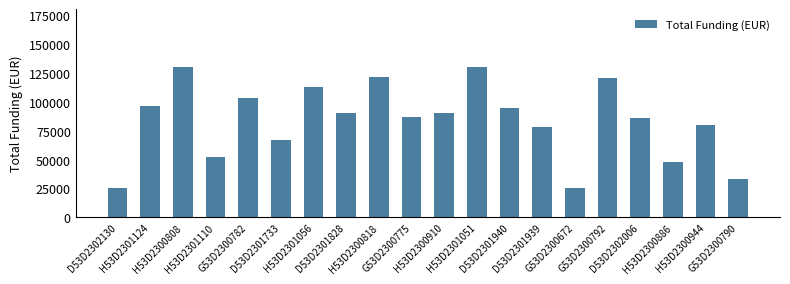

The chart shows a value of 200255 at H53D2301051. True or false?

False